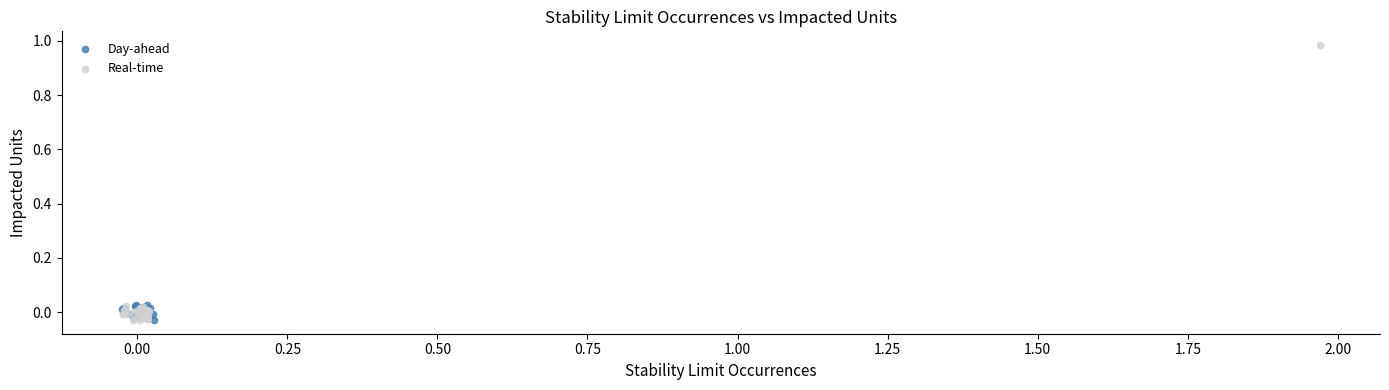

Which series has the widest spread of Y values?

Real-time